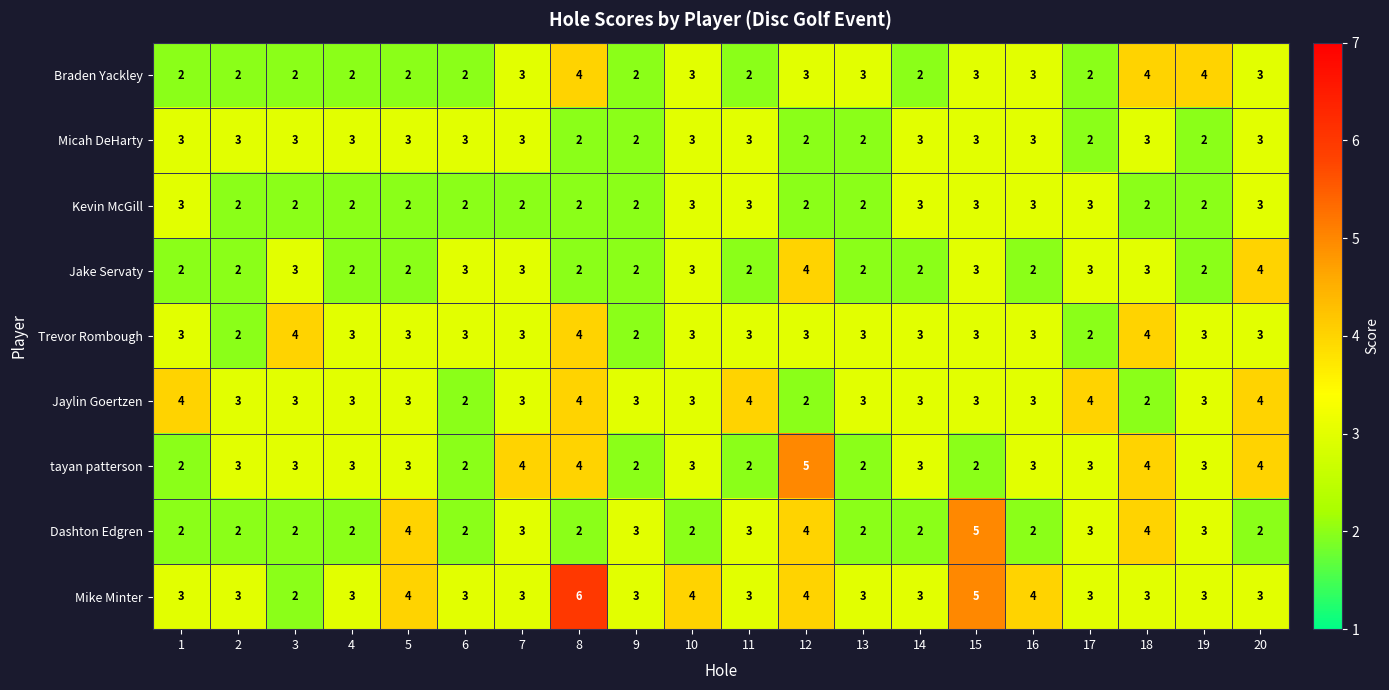

How many series are shown in this chart?

9